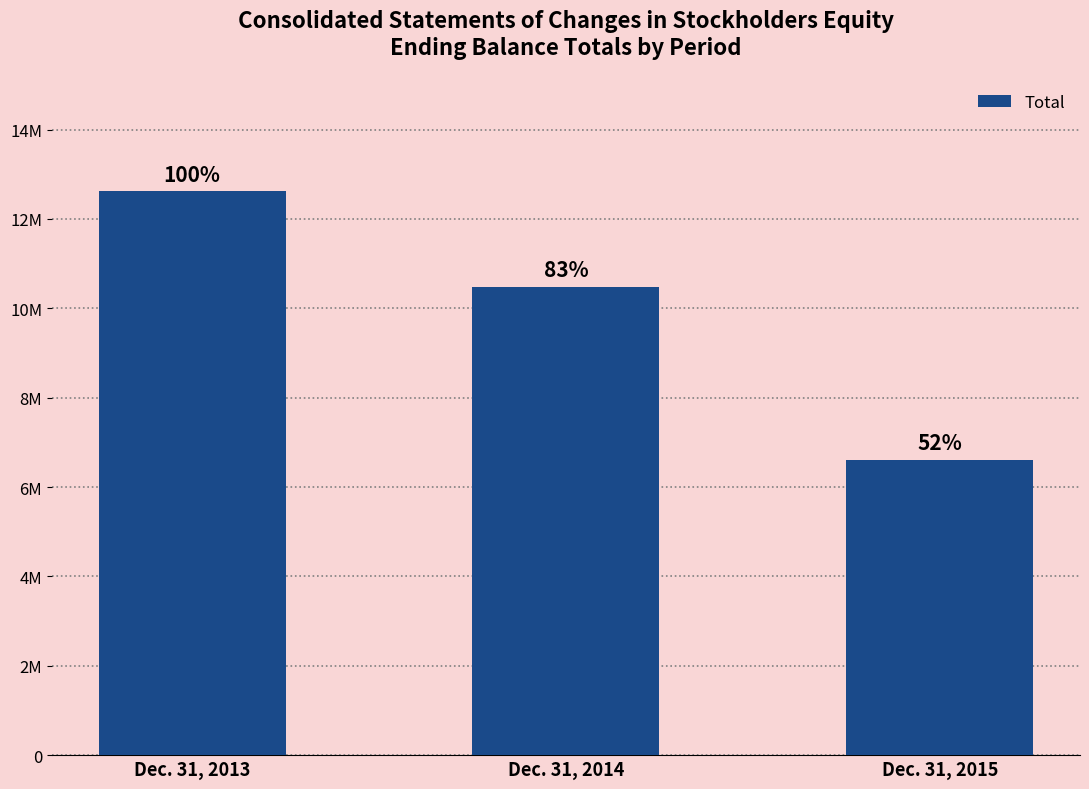

What is the maximum value shown in the chart?

12617690